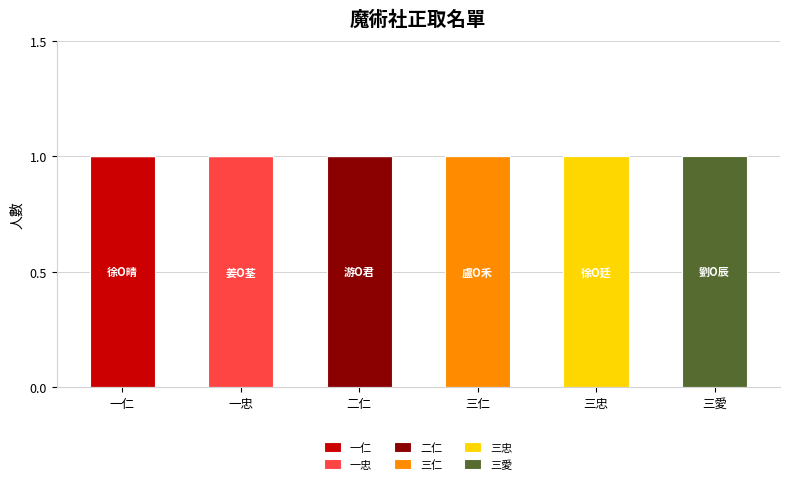

How many distinct data groups are displayed?

6